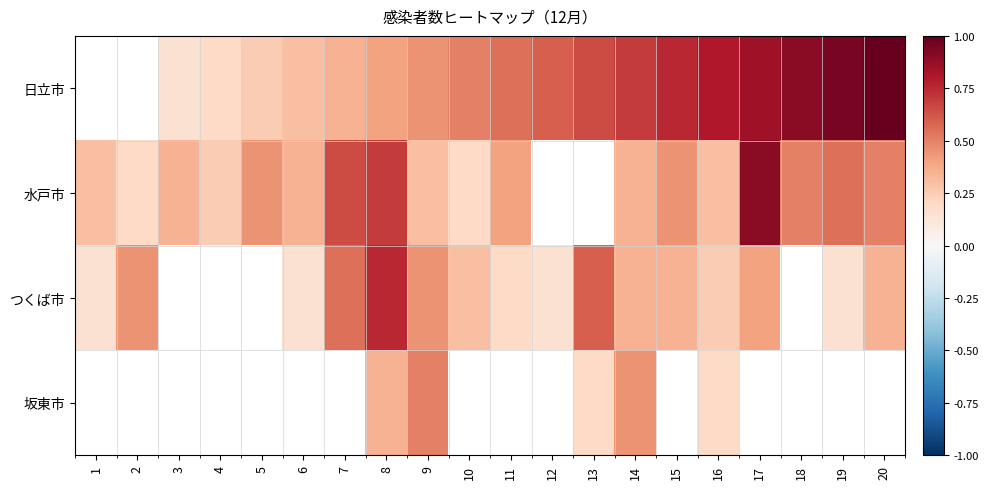

What is the difference between the maximum and second lowest values in the 坂東市 series?

0.5